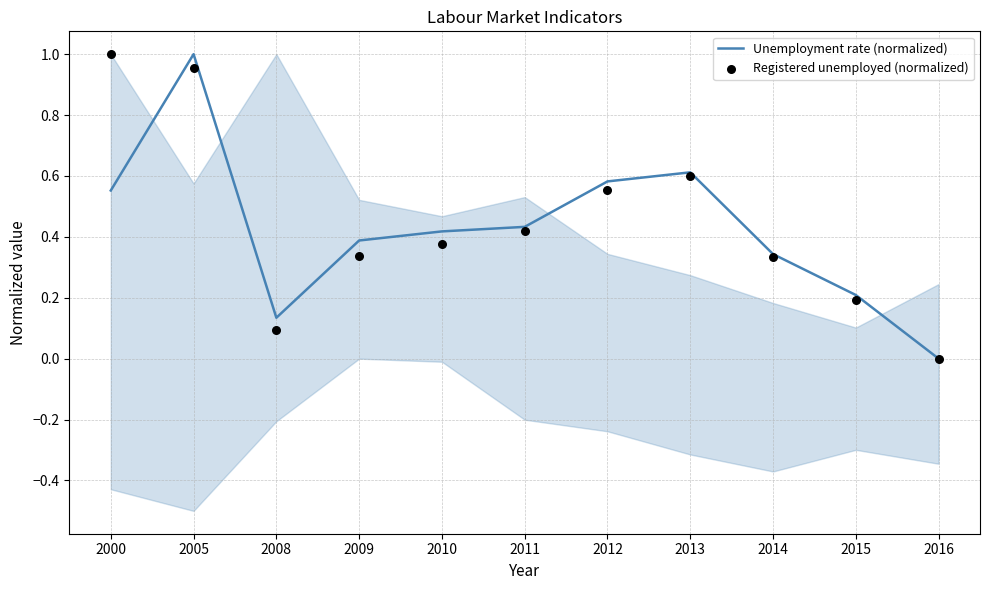

What is the total value across all series at 2012?

1.1